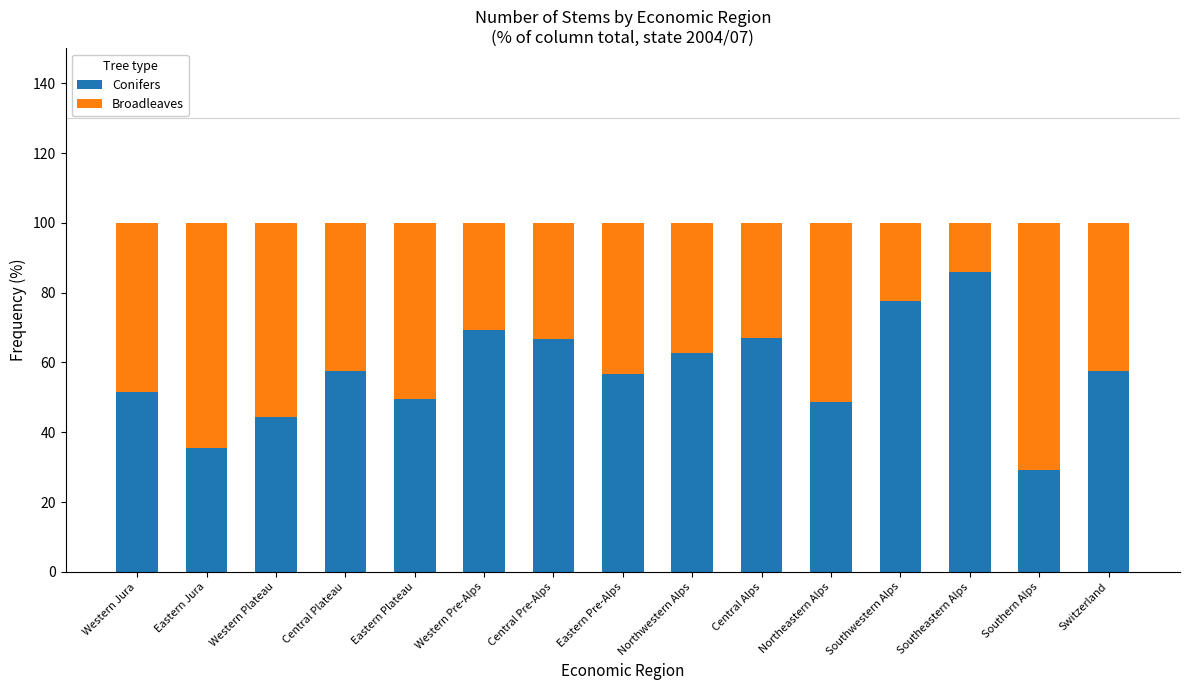

What is the sum of the Conifers values at Northwestern Alps and Western Pre-Alps?

132.2